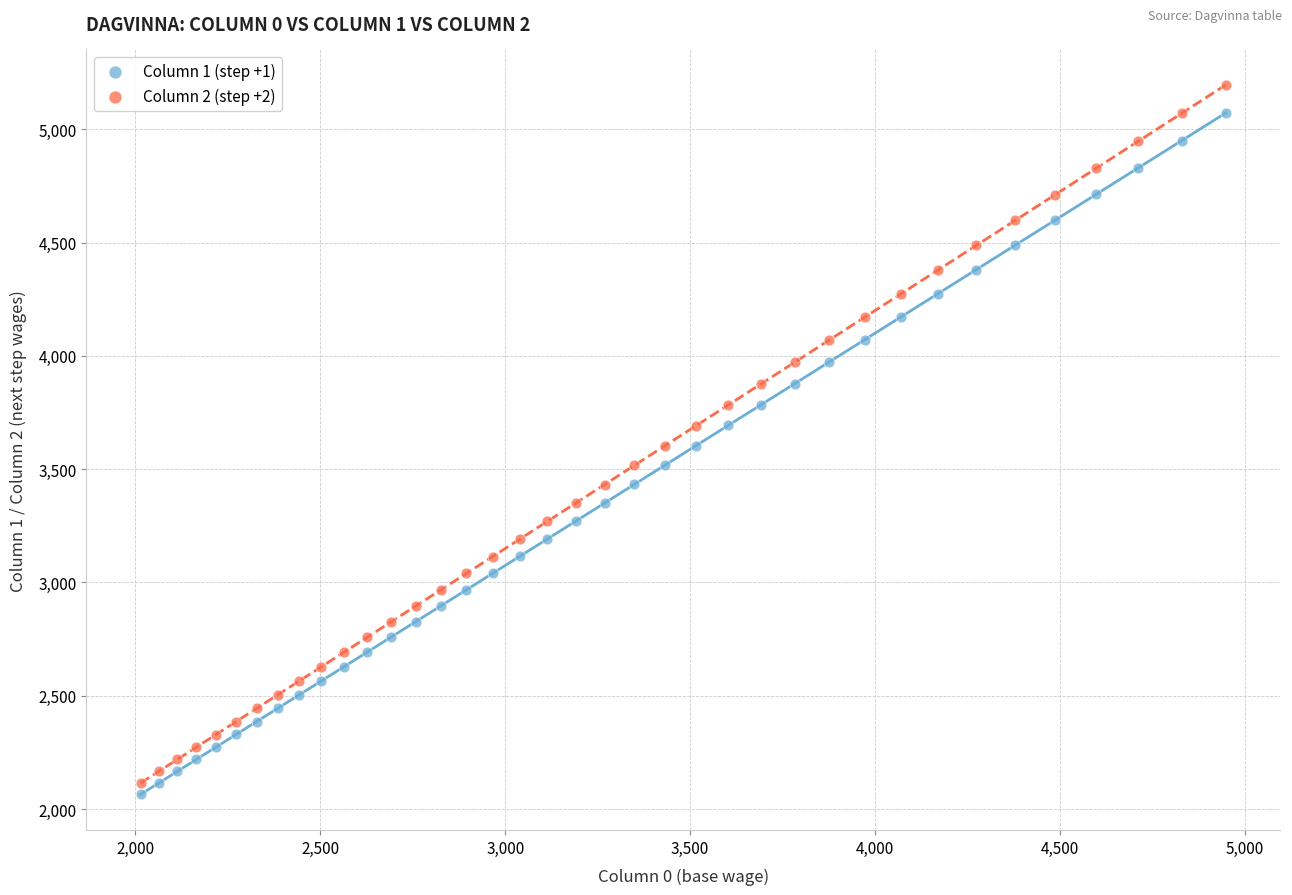

What are all the series names shown in the legend?

Column 1 (step +1), Column 2 (step +2)